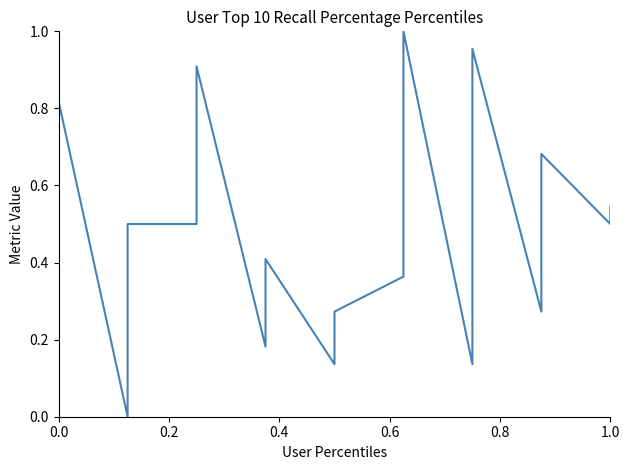

How many points are lower than both their immediate neighbors (excluding endpoints)?

6